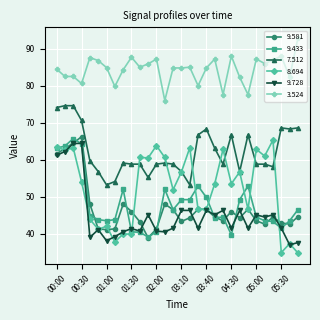

True or false: 8.694 and 3.524 intersect in this chart.

False